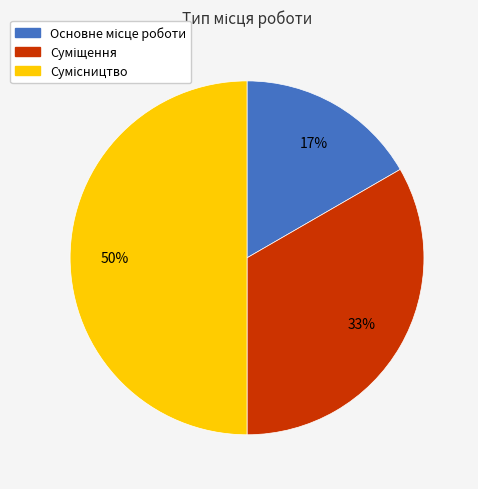

To the nearest percent, what is the difference between the largest and smallest slice percentages?

33%